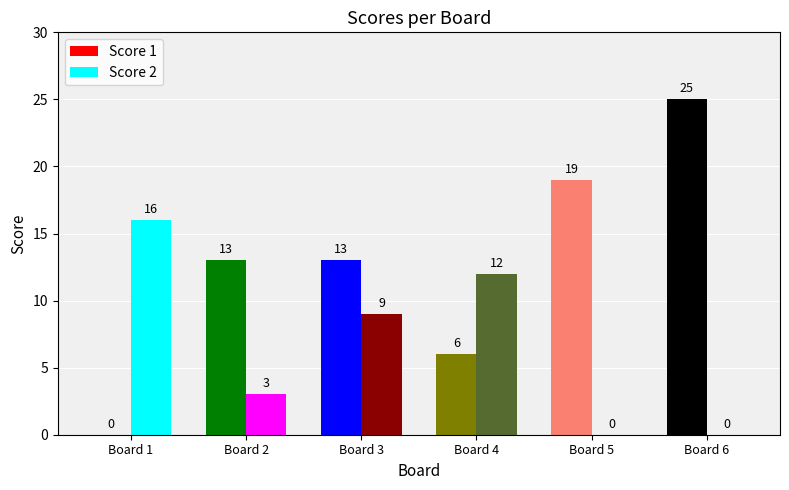

What are all the series names shown in the legend?

Score 1, Score 2